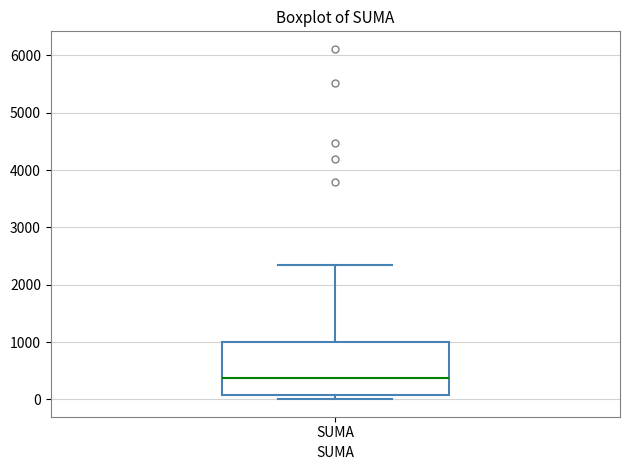

Transcribe this box plot: give where the median line is, the range the box spans, and where the two whiskers end, as read against the y-axis. The values are not printed on the chart, so give them approximately, as read against the axis.

median 400, box 100 to 1000, whiskers 0 to 2400